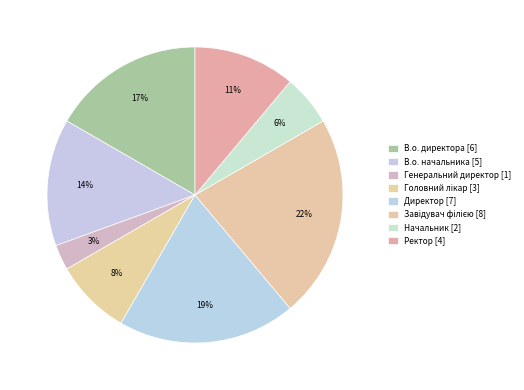

Count the number of slices in the pie.

8